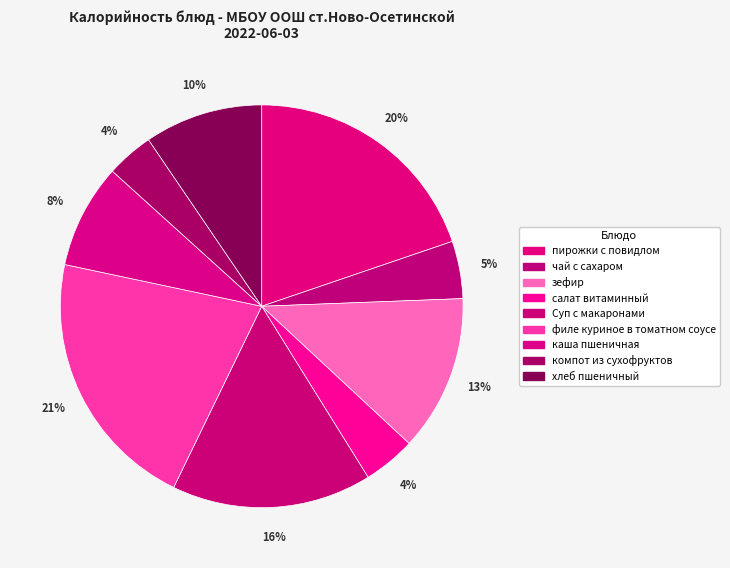

Count the number of slices in the pie.

9